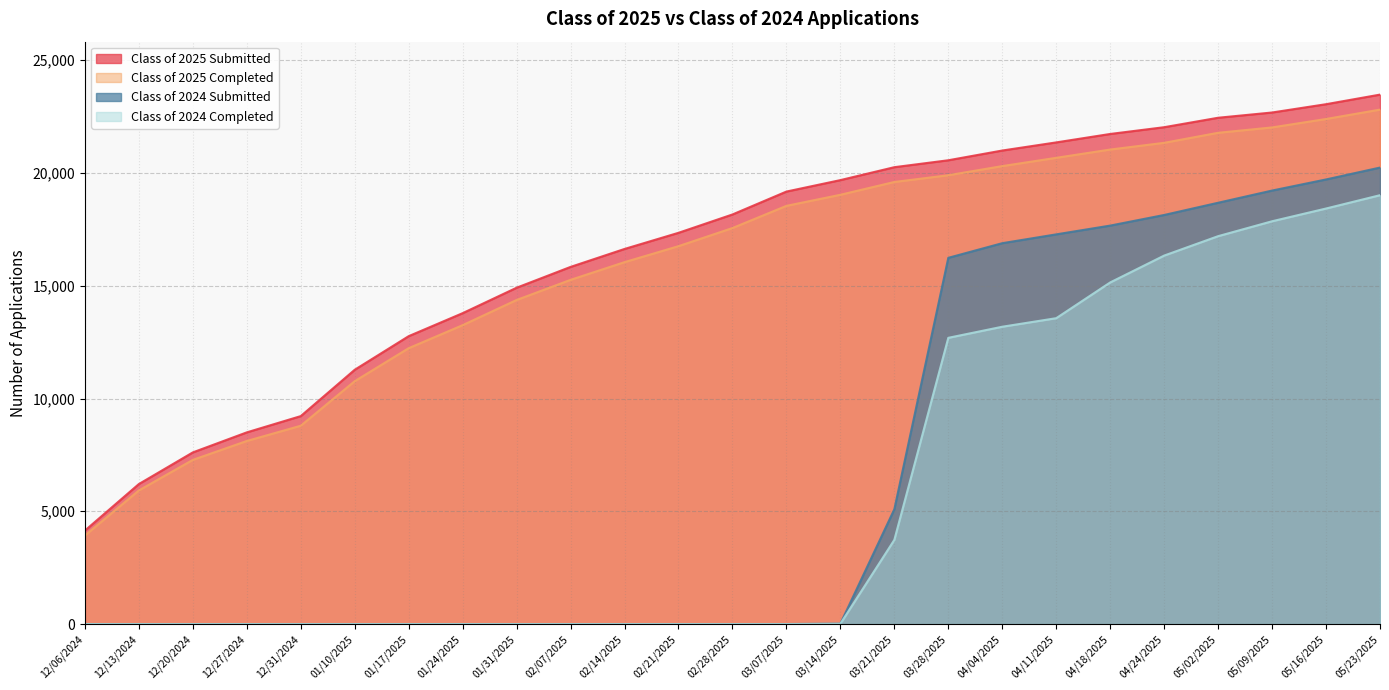

Reading right to left, list all the values displayed in this chart.

Class of 2025 Submitted: 23477	23052	22684	22451	22032	21732	21358	20998	20566	20259	19686	19178	18162	17349	16633	15837	14914	13786	12766	11276	9221	8500	7612	6209	4145
Class of 2025 Completed: 22812	22396	22022	21784	21339	21041	20674	20307	19902	19603	19035	18544	17560	16757	16048	15263	14370	13254	12233	10770	8794	8118	7280	5925	3925
Class of 2024 Submitted: 20242	19715	19223	18682	18140	17669	17280	16889	16240	5091	17	0	0	0	0	0	0	0	0	0	0	0	0	0	0
Class of 2024 Completed: 19017	18426	17861	17200	16339	15148	13563	13184	12692	3734	12	0	0	0	0	0	0	0	0	0	0	0	0	0	0